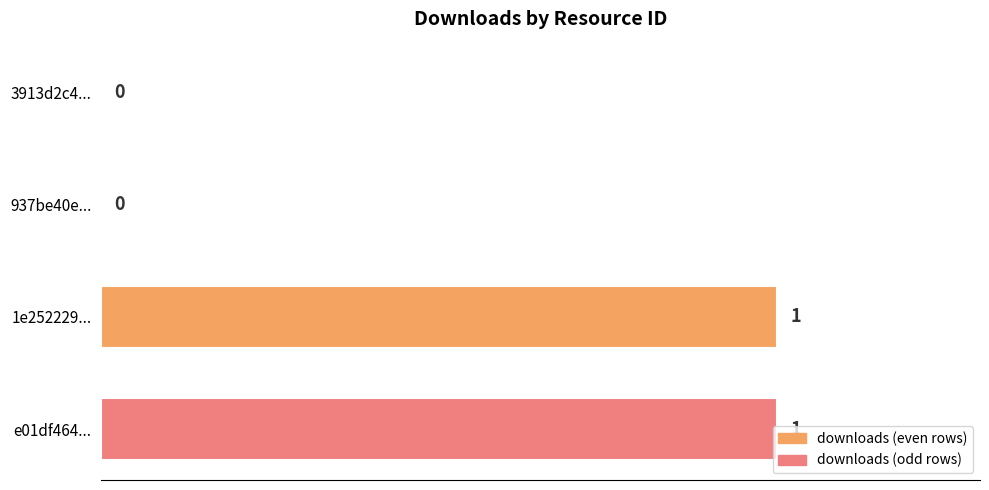

The chart shows a value of 0 at 3913d2c4.... True or false?

True